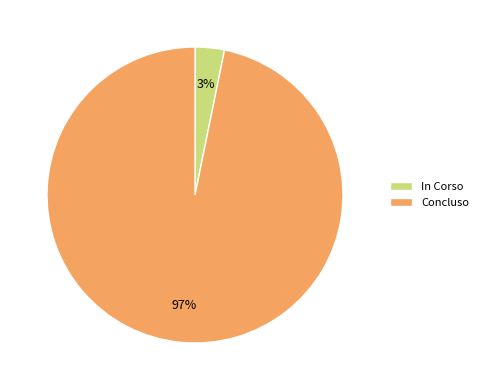

How many segments does this pie chart have?

2